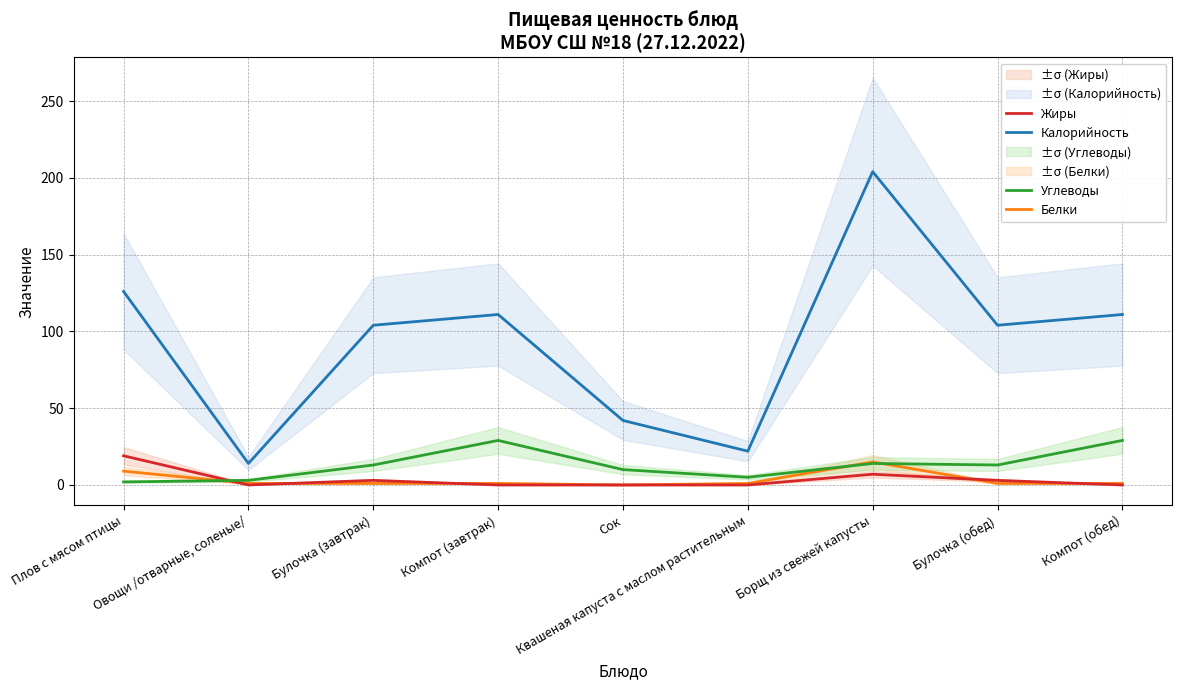

Count the Жиры values in the range 0 to 3.

7